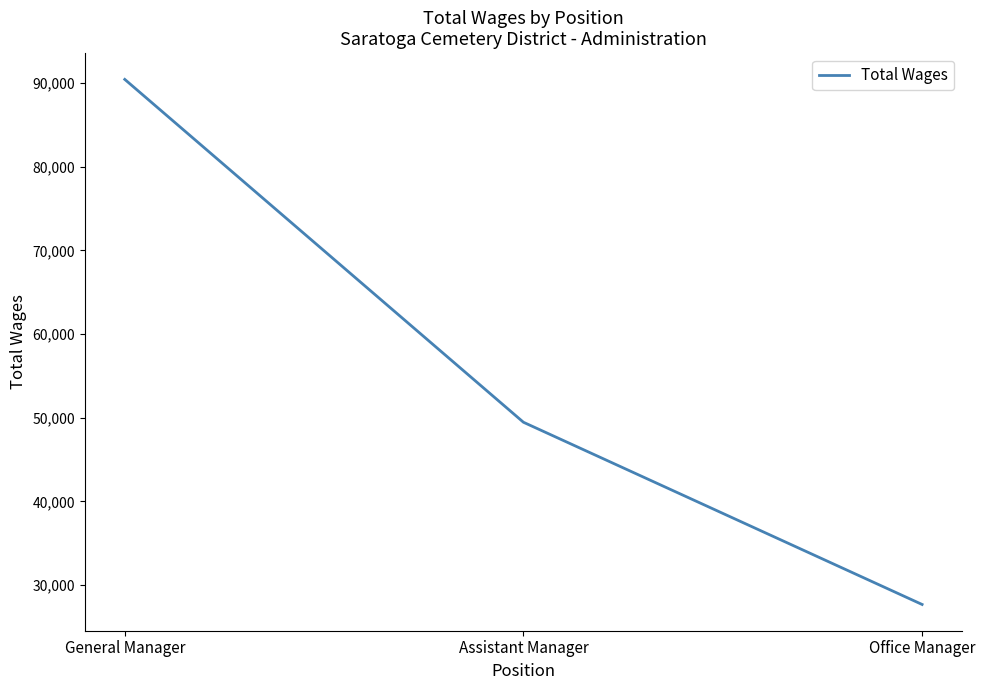

True or false: the data shows 49461 at Assistant Manager.

True